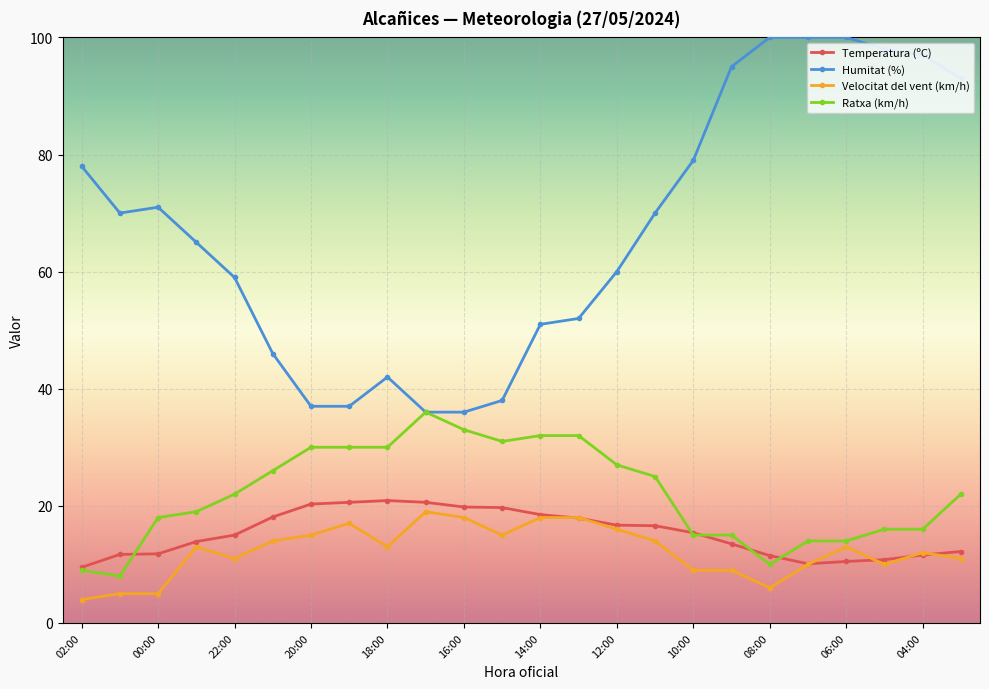

What is the average value of the Humitat (%) series?

67.1